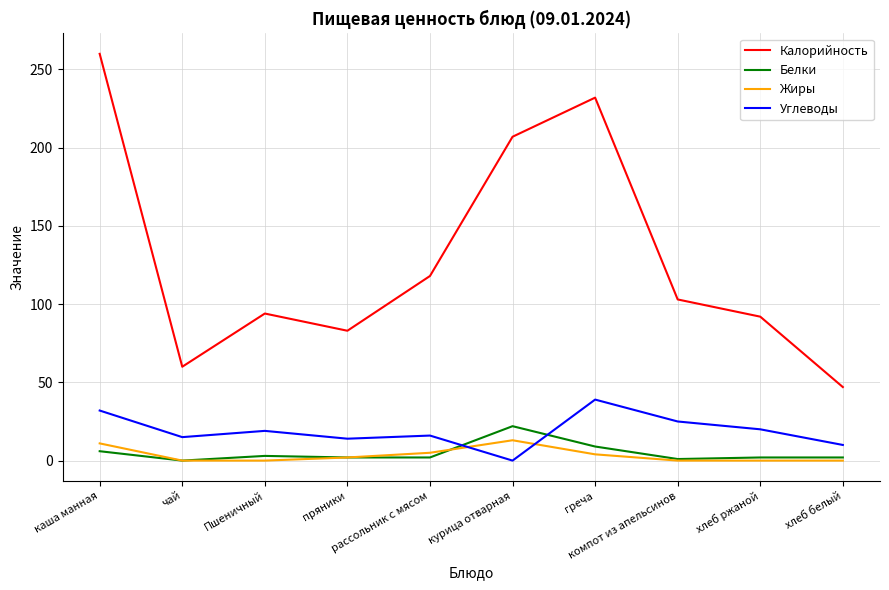

True or false: Калорийность and Углеводы intersect in this chart.

False